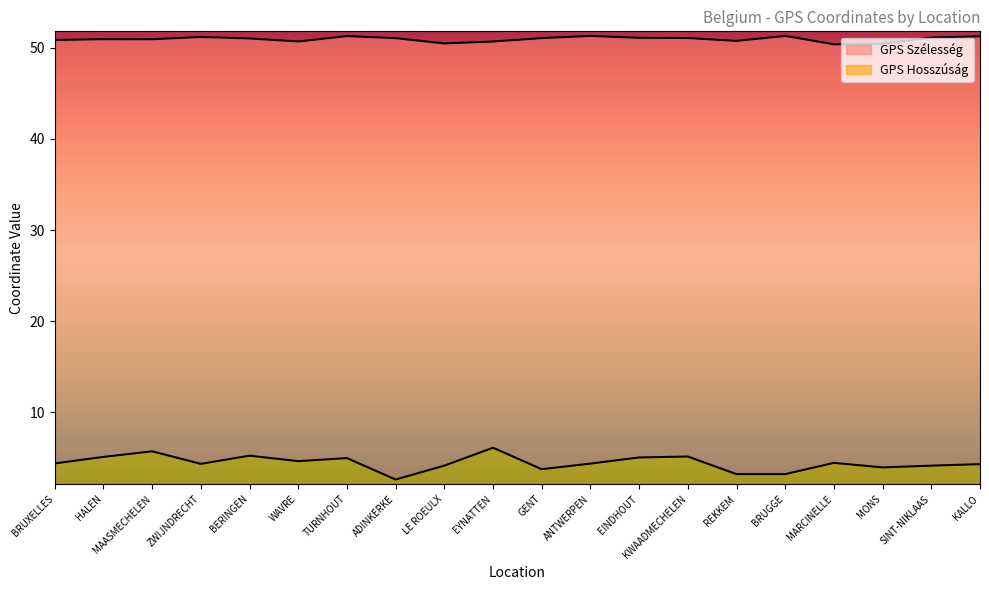

Rank the categories by GPS Hosszúság value from highest to lowest.

EYNATTEN, MAASMECHELEN, BERINGEN, KWAADMECHELEN, HALEN, EINDHOUT, TURNHOUT, WAVRE, MARCINELLE, BRUXELLES, ANTWERPEN, ZWIJNDRECHT, KALLO, LE ROEULX, SINT-NIKLAAS, MONS, GENT, REKKEM, BRUGGE, ADINKERKE